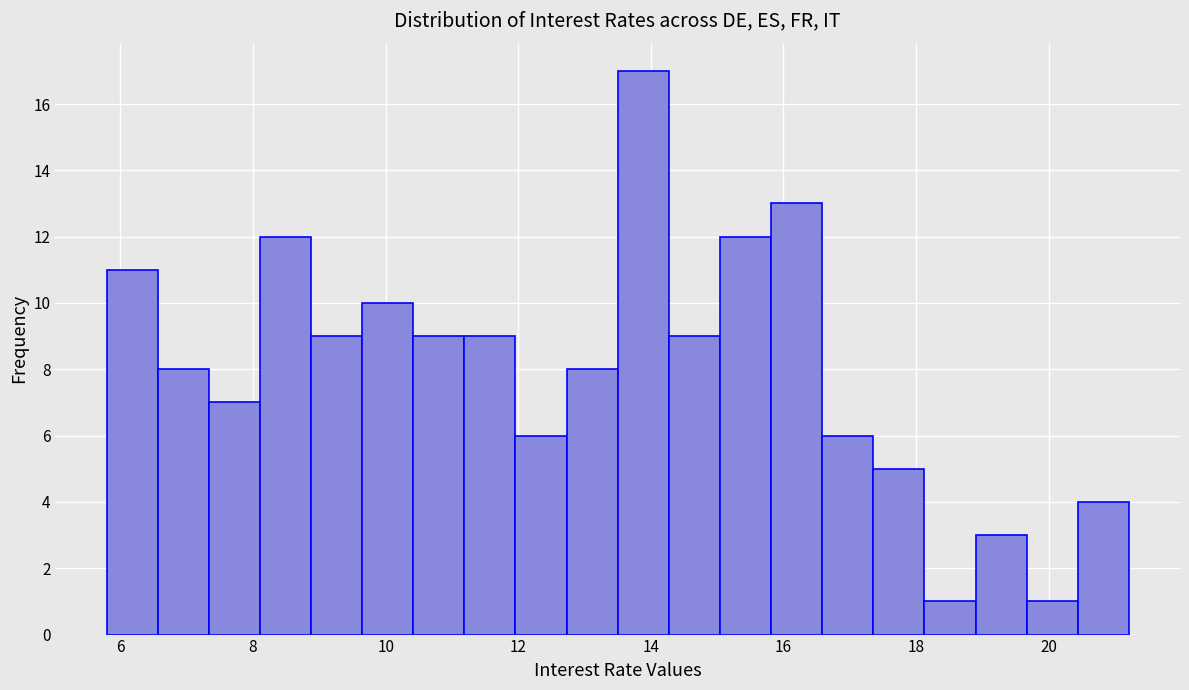

Around what value on the x-axis is the tallest bar? Give the approximate position of its centre, as read against the axis.

13.8